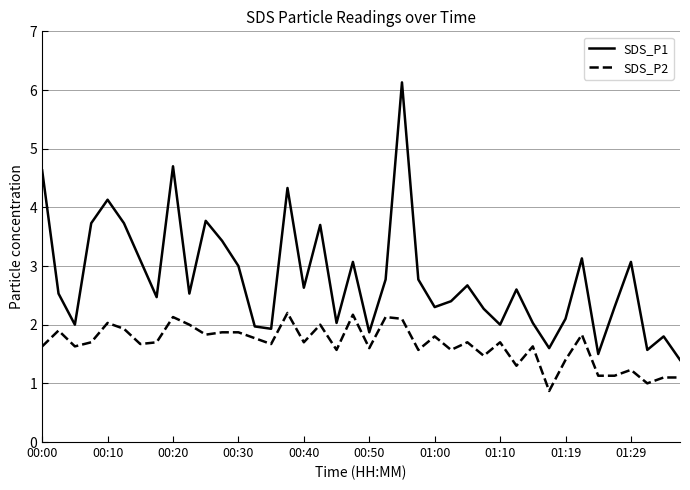

Rank the series by their average value, from highest to lowest.

SDS_P1, SDS_P2